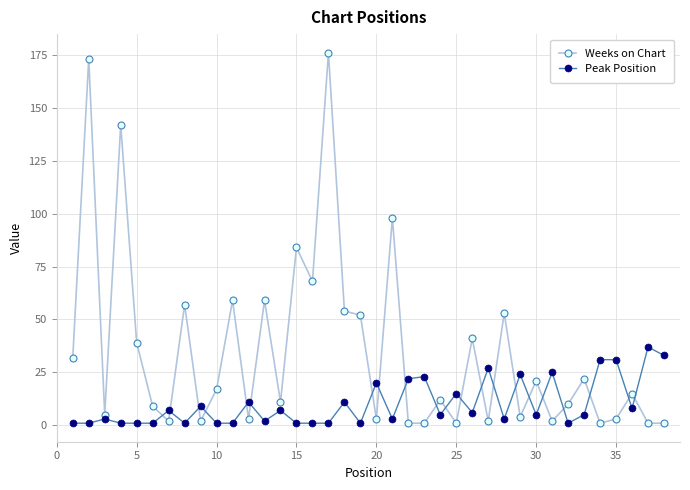

At how many categories does at least one series exceed 107?

3